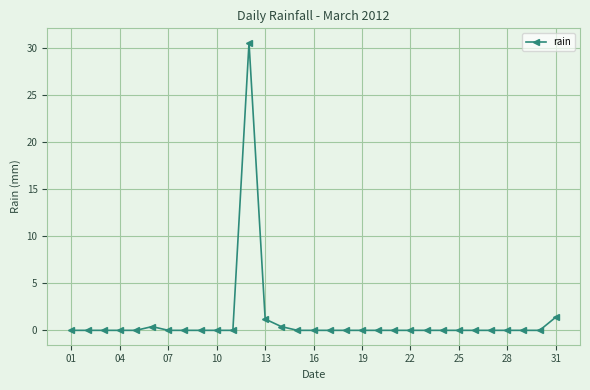

What is the greatest value displayed?

30.6